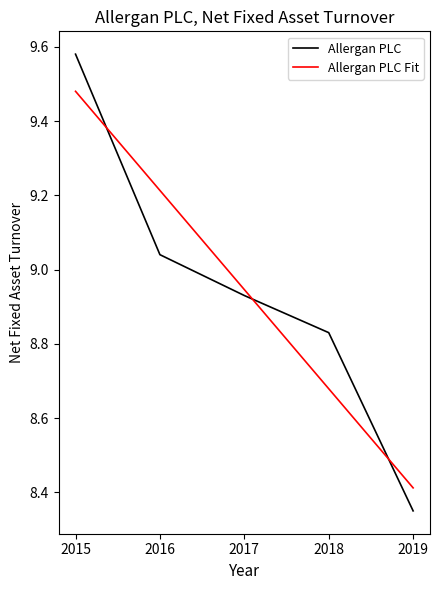

What is the value of the 5th point from the left?

8.3